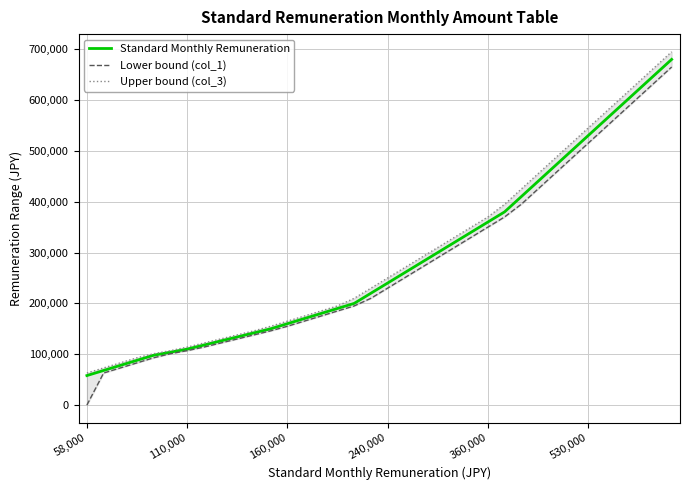

True or false: Upper bound (col_3) has a value of 485000 at 28.

True